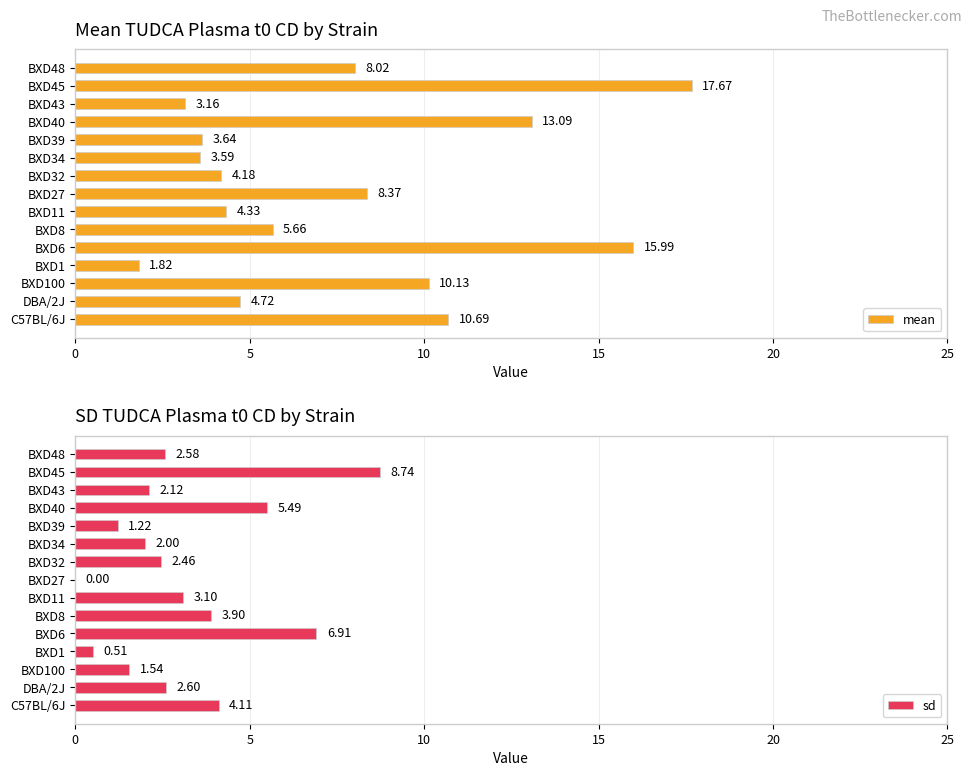

Rank the series by their average value, from lowest to highest.

sd, mean